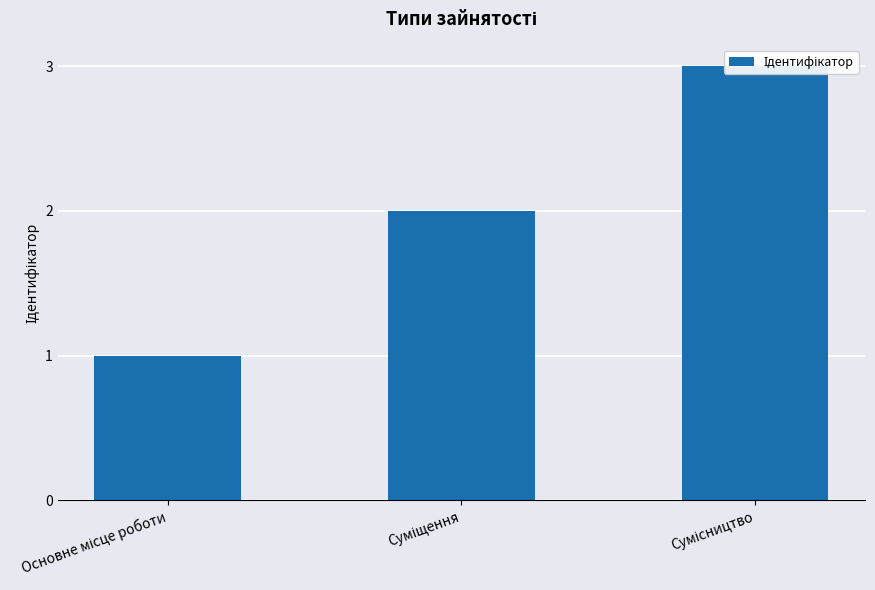

At which category does the chart reach its minimum across all series?

Основне місце роботи